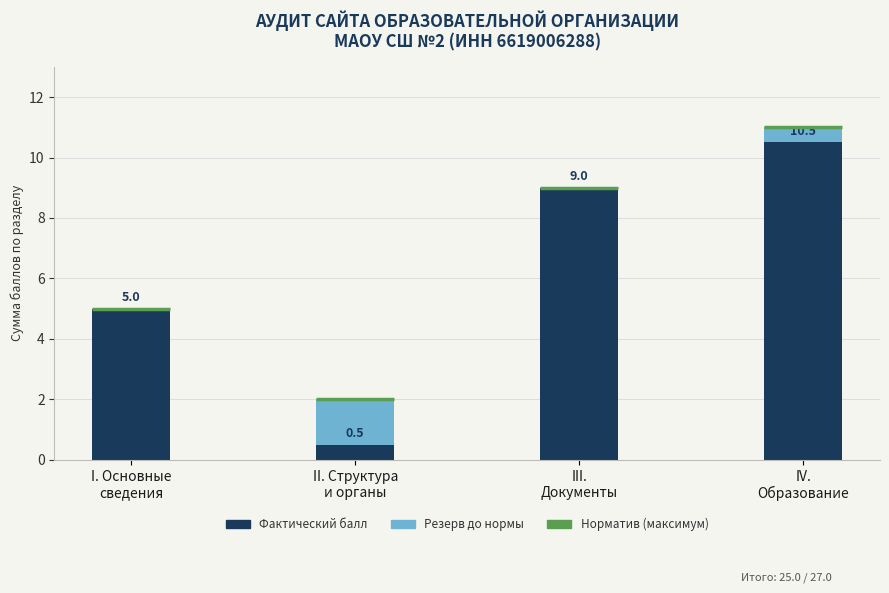

How many data points in Резерв до нормы are above 0?

2